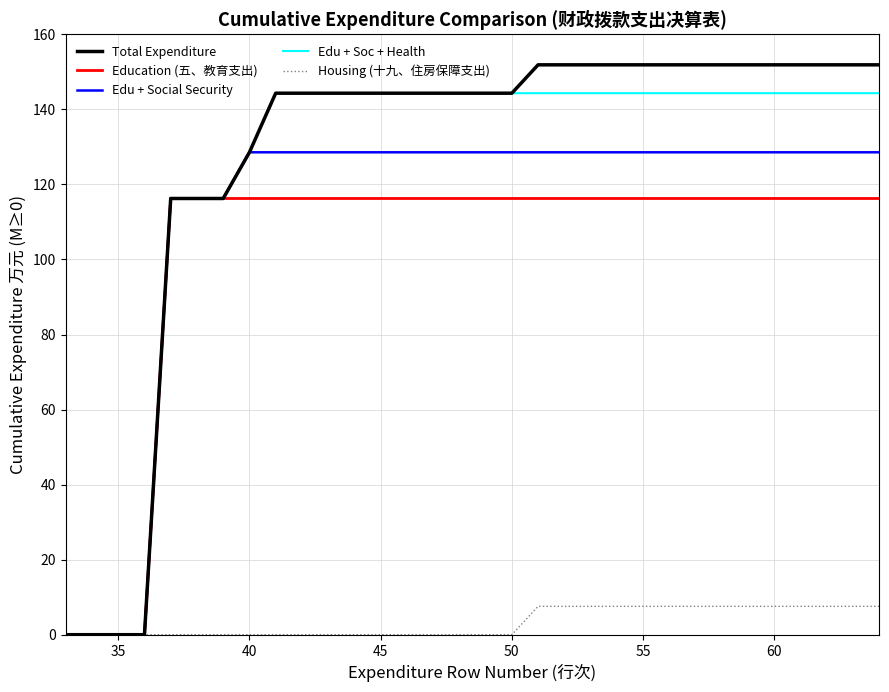

At how many categories does at least one series exceed 127?

25